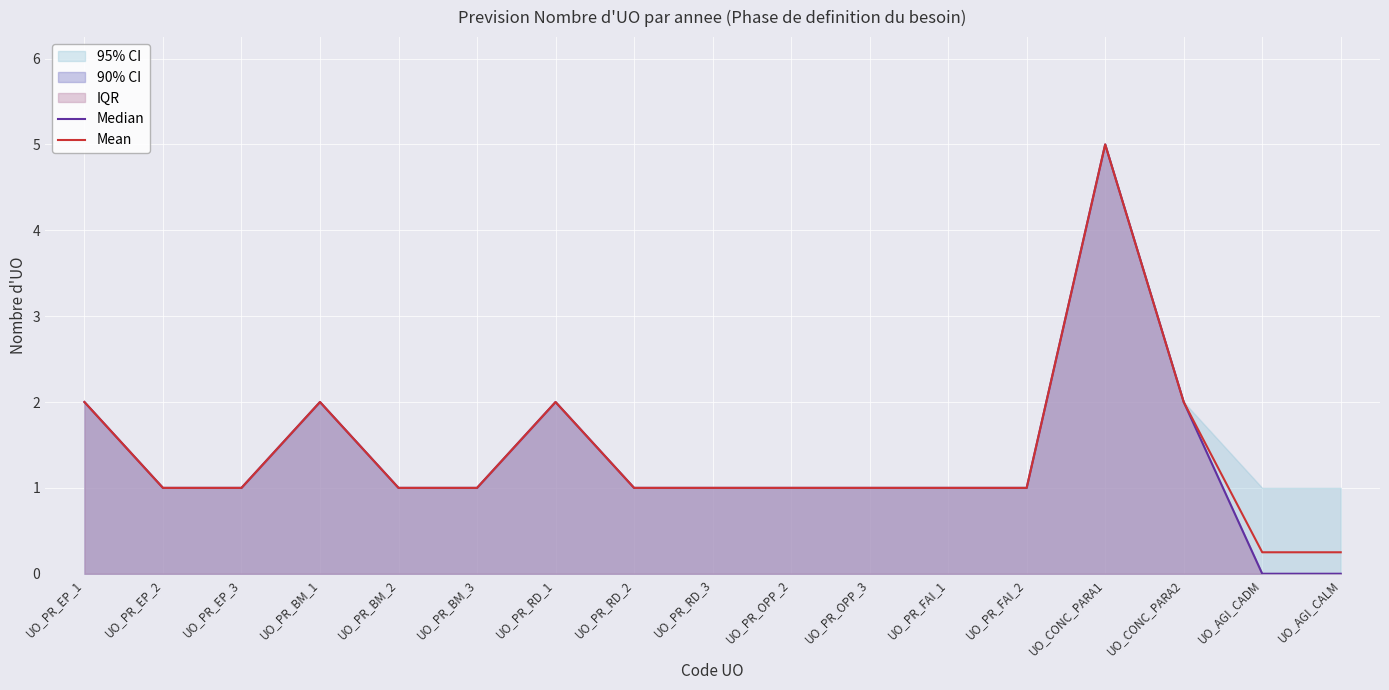

How many Median values are between 1 and 2?

14